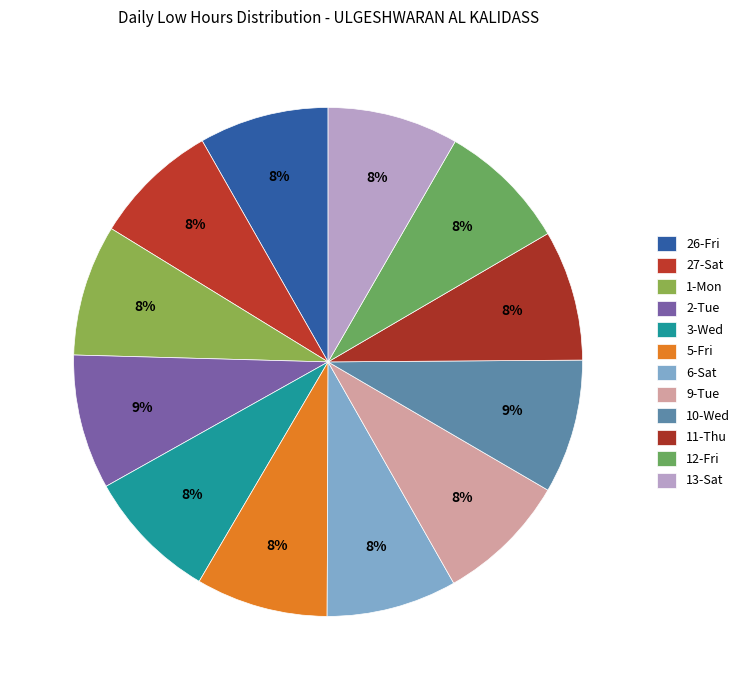

What is the total percentage of 1-Mon and 10-Wed?

16.9%